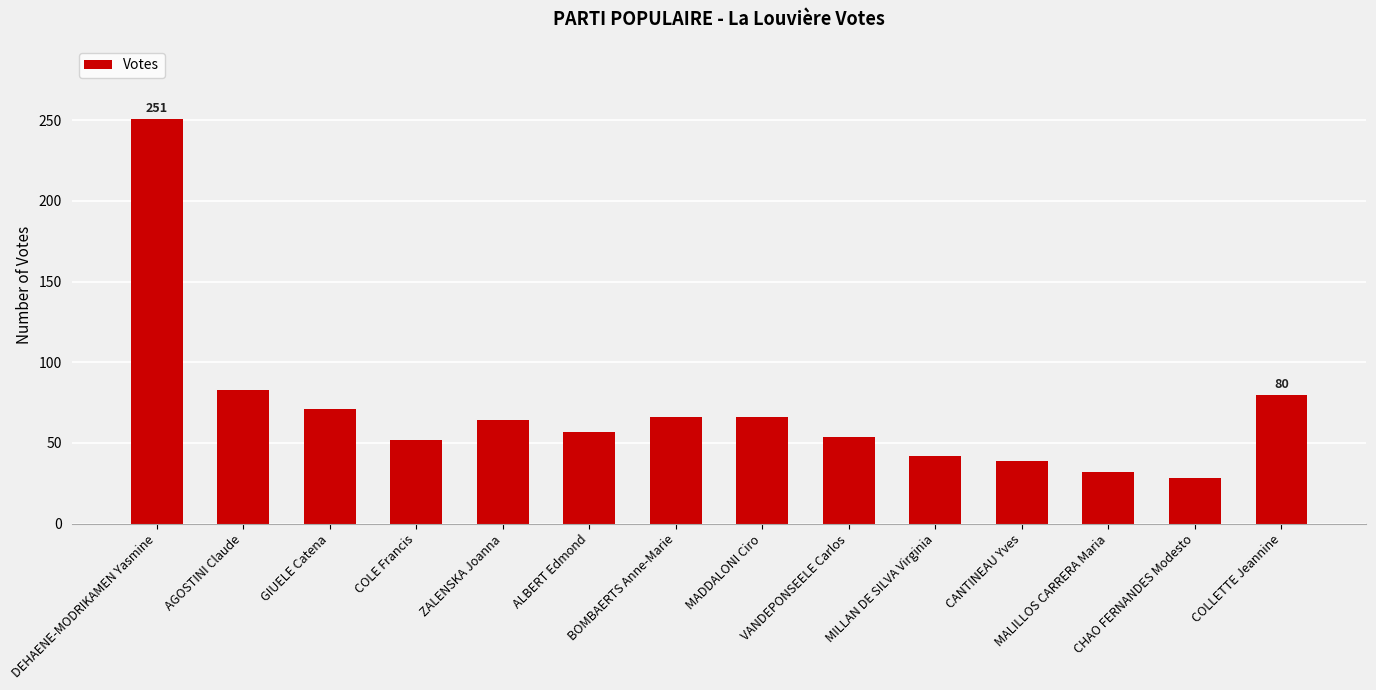

Between VANDEPONSEELE Carlos and AGOSTINI Claude, which is larger?

AGOSTINI Claude